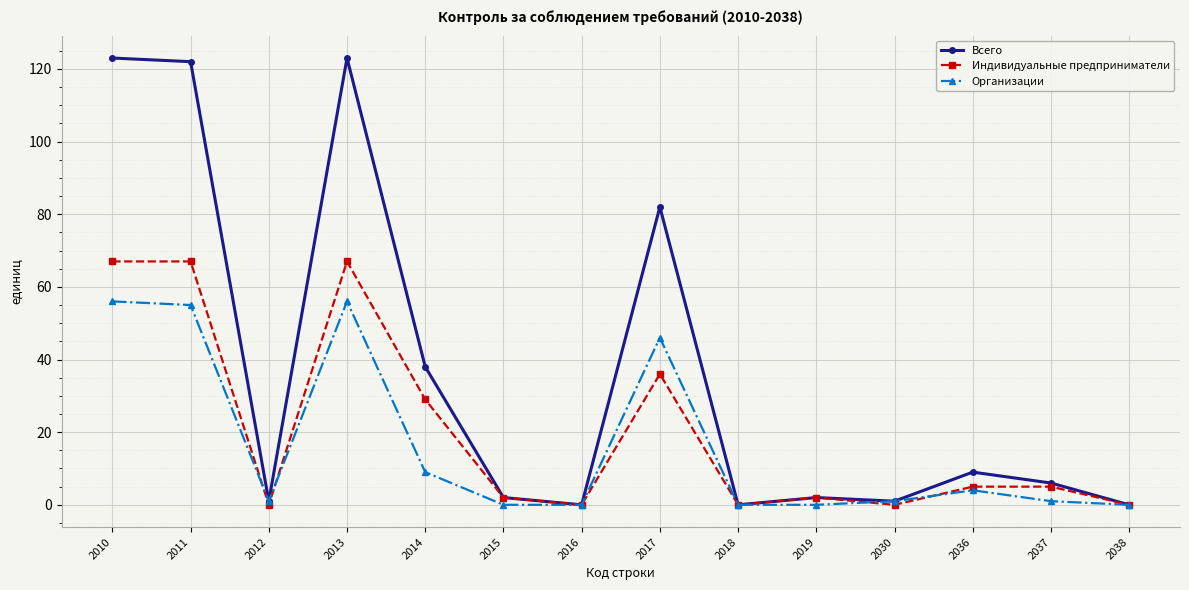

How many lines are shown in the chart?

3